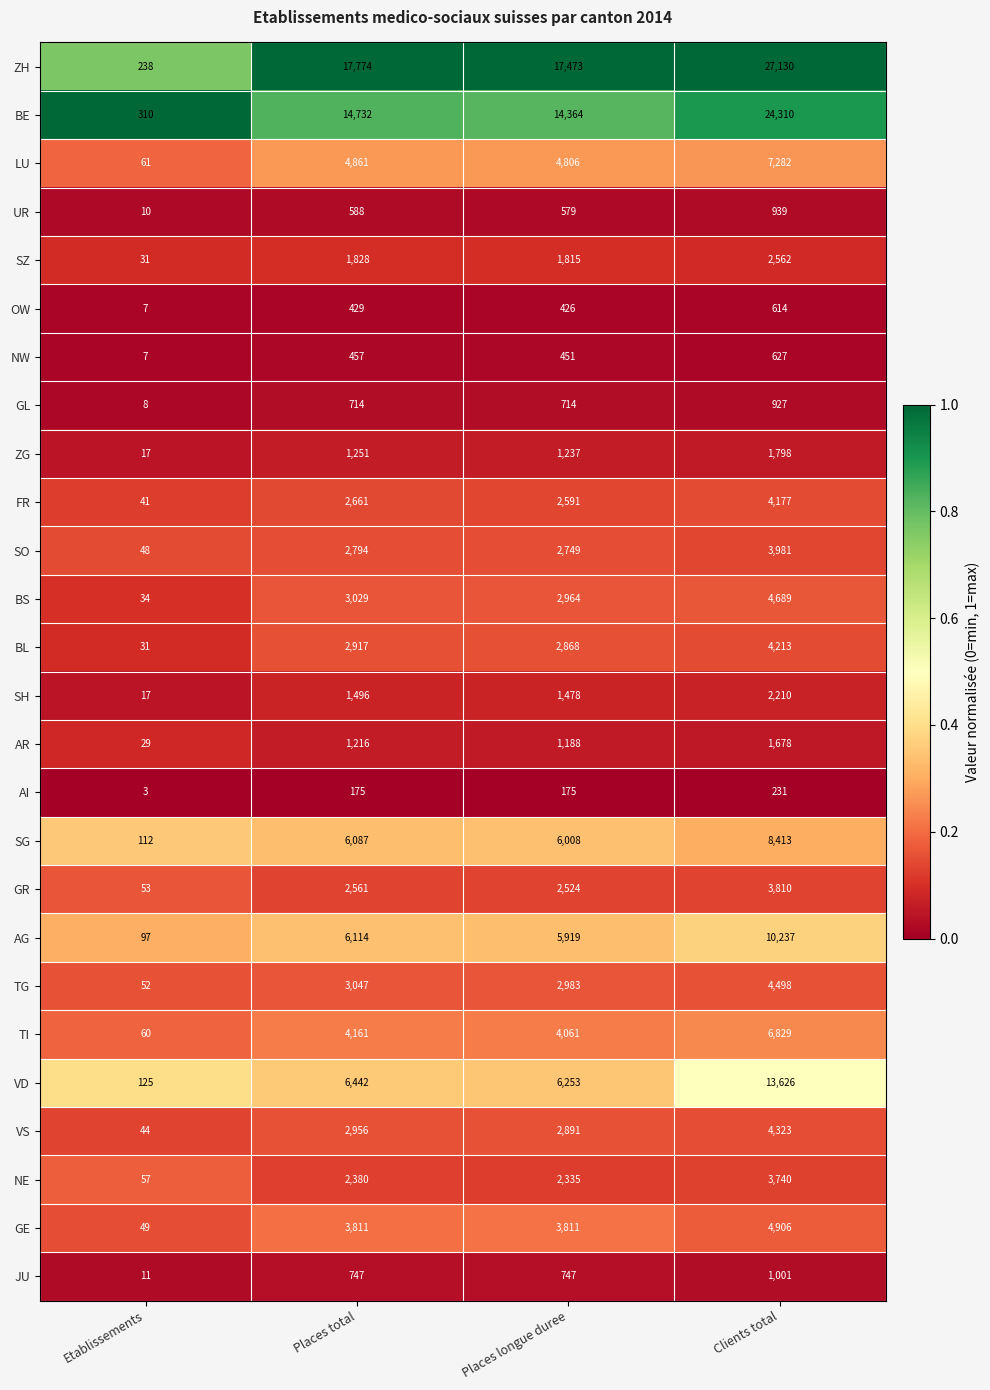

What is the spread (max minus min) of values at Places longue duree?

17298